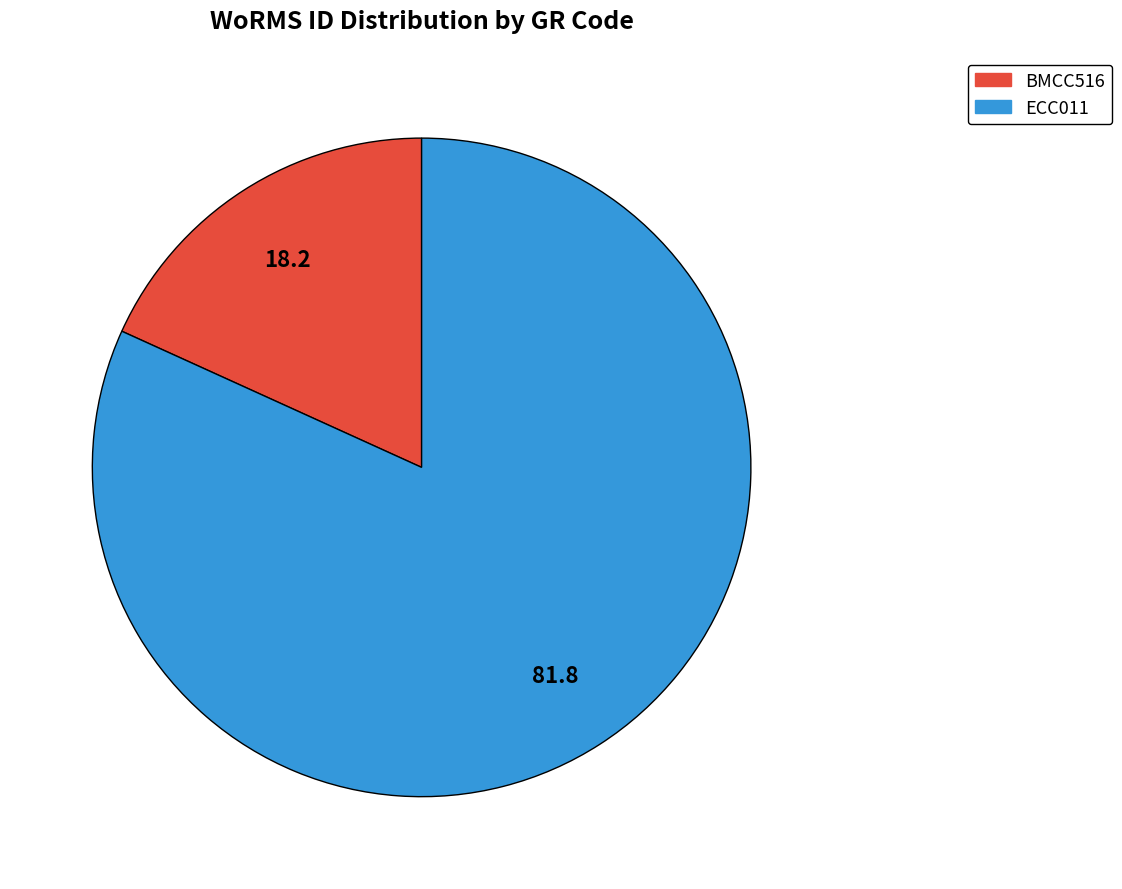

Is it true that BMCC516 is 33% of the pie?

False